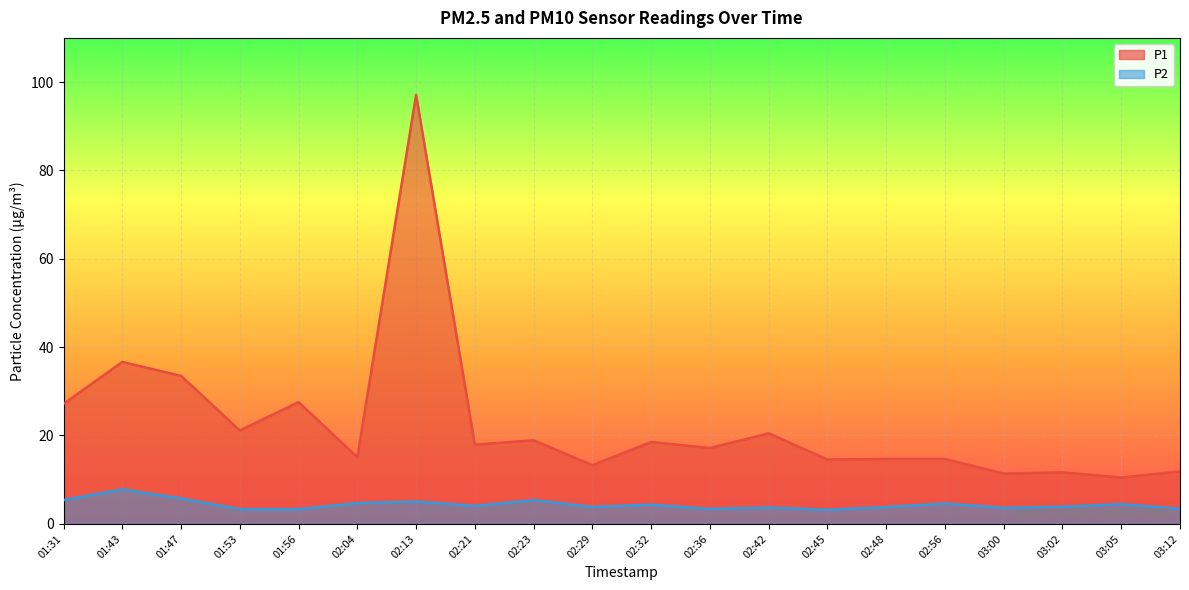

What is the maximum value for P1?

97.1